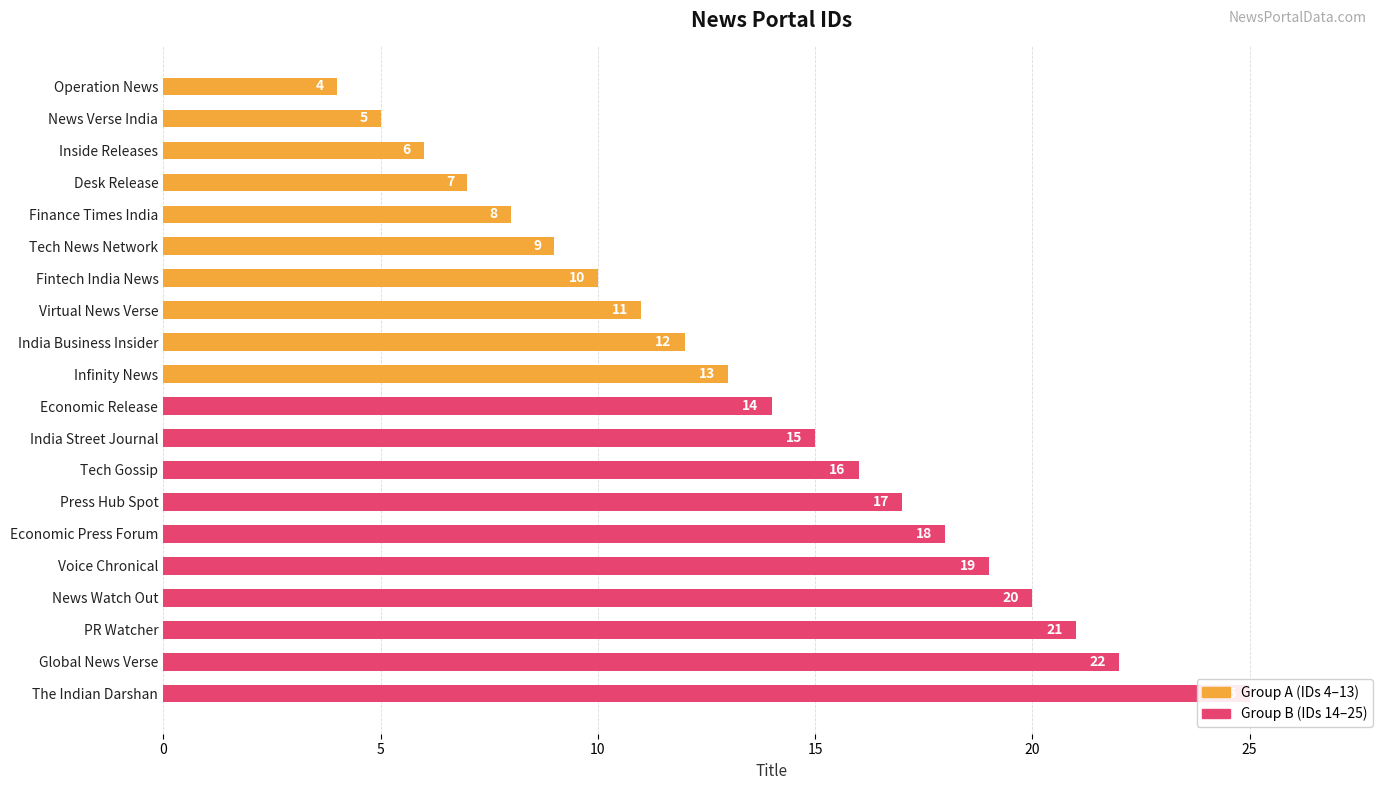

Rank the series by their average value, from highest to lowest.

Group B (IDs 14–25), Group A (IDs 4–13)